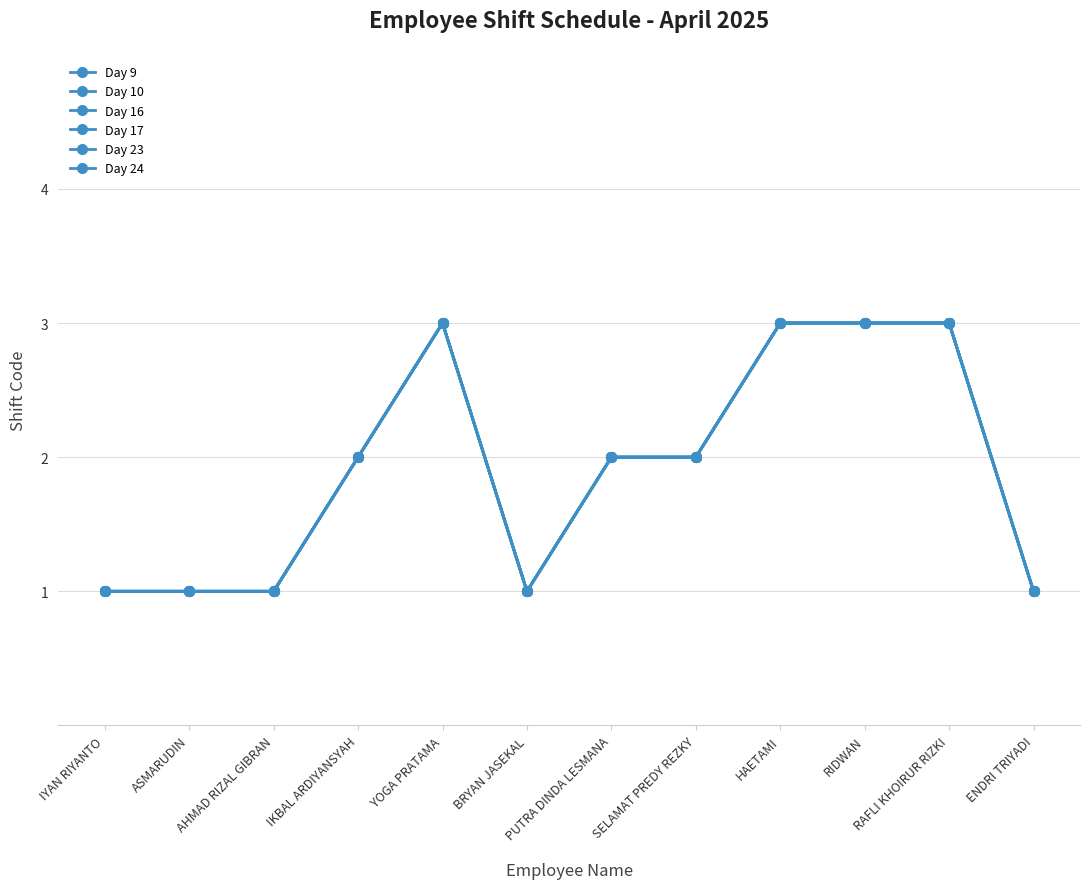

Reading left to right, what are all the values shown in this chart?

Day 9: IYAN RIYANTO=1	ASMARUDIN=1	AHMAD RIZAL GIBRAN=1	IKBAL ARDIYANSYAH=2	YOGA PRATAMA=3	BRYAN JASEKAL=1	PUTRA DINDA LESMANA=2	SELAMAT PREDY REZKY=2	HAETAMI=3	RIDWAN=3	RAFLI KHOIRUR RIZKI=3	ENDRI TRIYADI=1
Day 10: IYAN RIYANTO=1	ASMARUDIN=1	AHMAD RIZAL GIBRAN=1	IKBAL ARDIYANSYAH=2	YOGA PRATAMA=3	BRYAN JASEKAL=1	PUTRA DINDA LESMANA=2	SELAMAT PREDY REZKY=2	HAETAMI=3	RIDWAN=3	RAFLI KHOIRUR RIZKI=3	ENDRI TRIYADI=1
Day 16: IYAN RIYANTO=1	ASMARUDIN=1	AHMAD RIZAL GIBRAN=1	IKBAL ARDIYANSYAH=2	YOGA PRATAMA=3	BRYAN JASEKAL=1	PUTRA DINDA LESMANA=2	SELAMAT PREDY REZKY=2	HAETAMI=3	RIDWAN=3	RAFLI KHOIRUR RIZKI=3	ENDRI TRIYADI=1
Day 17: IYAN RIYANTO=1	ASMARUDIN=1	AHMAD RIZAL GIBRAN=1	IKBAL ARDIYANSYAH=2	YOGA PRATAMA=3	BRYAN JASEKAL=1	PUTRA DINDA LESMANA=2	SELAMAT PREDY REZKY=2	HAETAMI=3	RIDWAN=3	RAFLI KHOIRUR RIZKI=3	ENDRI TRIYADI=1
Day 23: IYAN RIYANTO=1	ASMARUDIN=1	AHMAD RIZAL GIBRAN=1	IKBAL ARDIYANSYAH=2	YOGA PRATAMA=3	BRYAN JASEKAL=1	PUTRA DINDA LESMANA=2	SELAMAT PREDY REZKY=2	HAETAMI=3	RIDWAN=3	RAFLI KHOIRUR RIZKI=3	ENDRI TRIYADI=1
Day 24: IYAN RIYANTO=1	ASMARUDIN=1	AHMAD RIZAL GIBRAN=1	IKBAL ARDIYANSYAH=2	YOGA PRATAMA=3	BRYAN JASEKAL=1	PUTRA DINDA LESMANA=2	SELAMAT PREDY REZKY=2	HAETAMI=3	RIDWAN=3	RAFLI KHOIRUR RIZKI=3	ENDRI TRIYADI=1